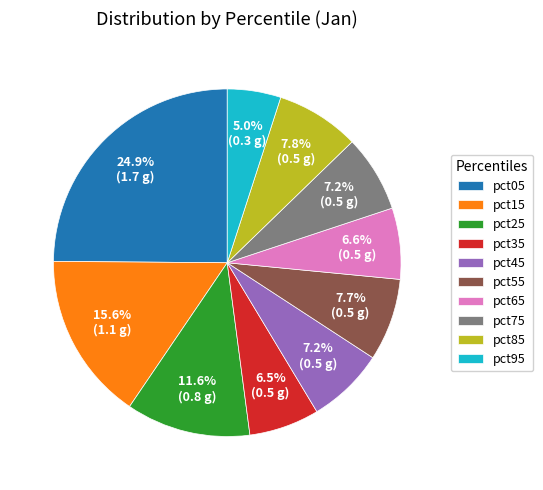

What portion of the pie excludes pct25?

88.4%